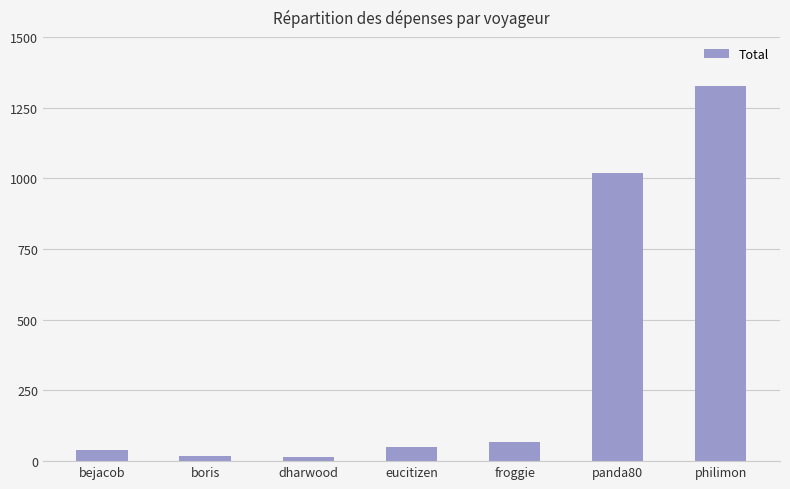

What is the label of the 5th bar from the right?

dharwood